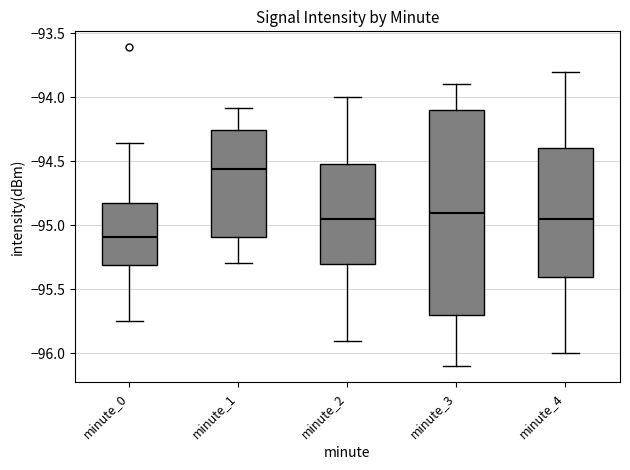

Reading left to right, transcribe this box plot: for each box, give where its median line is, the range the box spans, and where its two whiskers end, as read against the y-axis. The values are not printed on the chart, so give them approximately, as read against the axis.

minute_0: median -95.10, box -95.30 to -94.80, whiskers -95.75 to -94.35
minute_1: median -94.55, box -95.10 to -94.25, whiskers -95.30 to -94.10
minute_2: median -94.95, box -95.30 to -94.50, whiskers -95.90 to -94.00
minute_3: median -94.90, box -95.70 to -94.10, whiskers -96.10 to -93.90
minute_4: median -94.95, box -95.40 to -94.40, whiskers -96.00 to -93.80